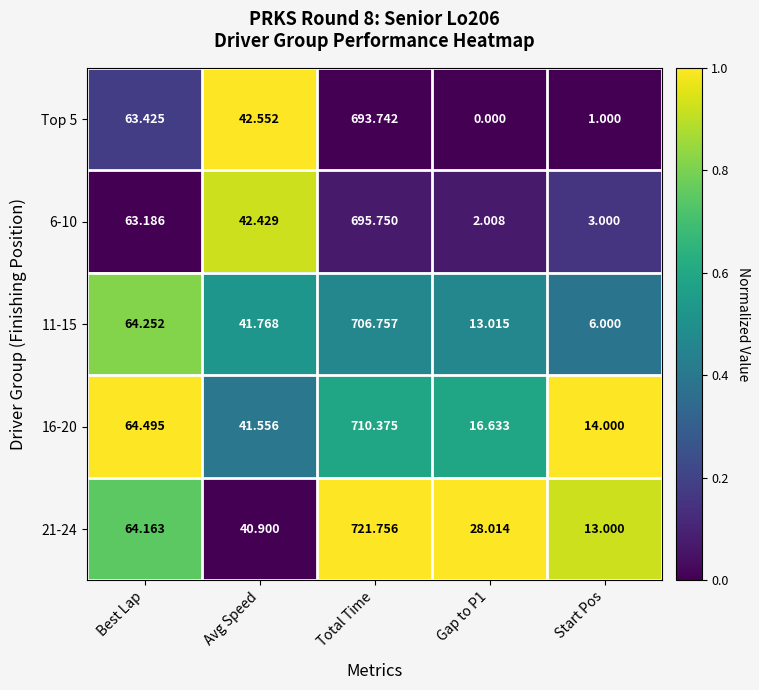

At which label does 11-15 reach its minimum?

Start Pos